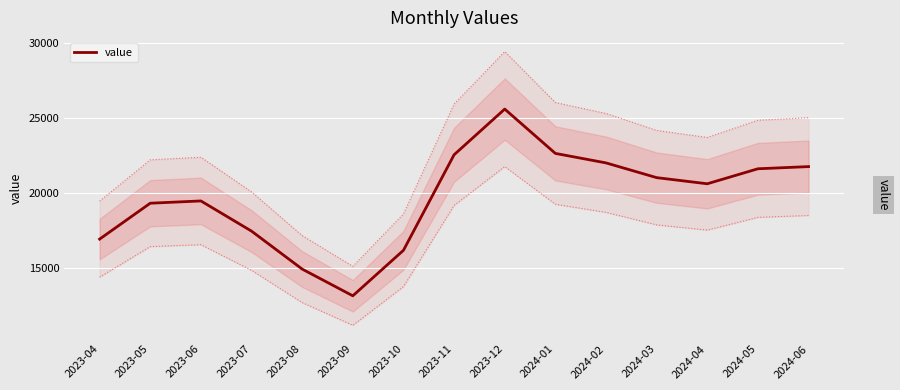

What is the greatest value displayed?

25601